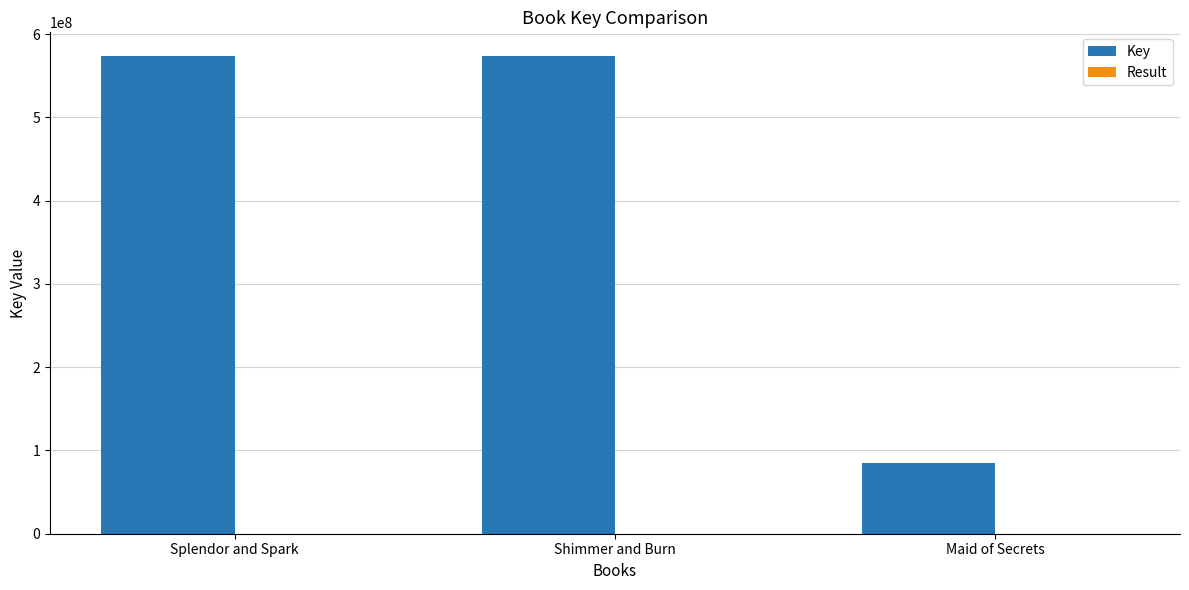

True or false: Key has a value of 573406510 at Shimmer and Burn.

True